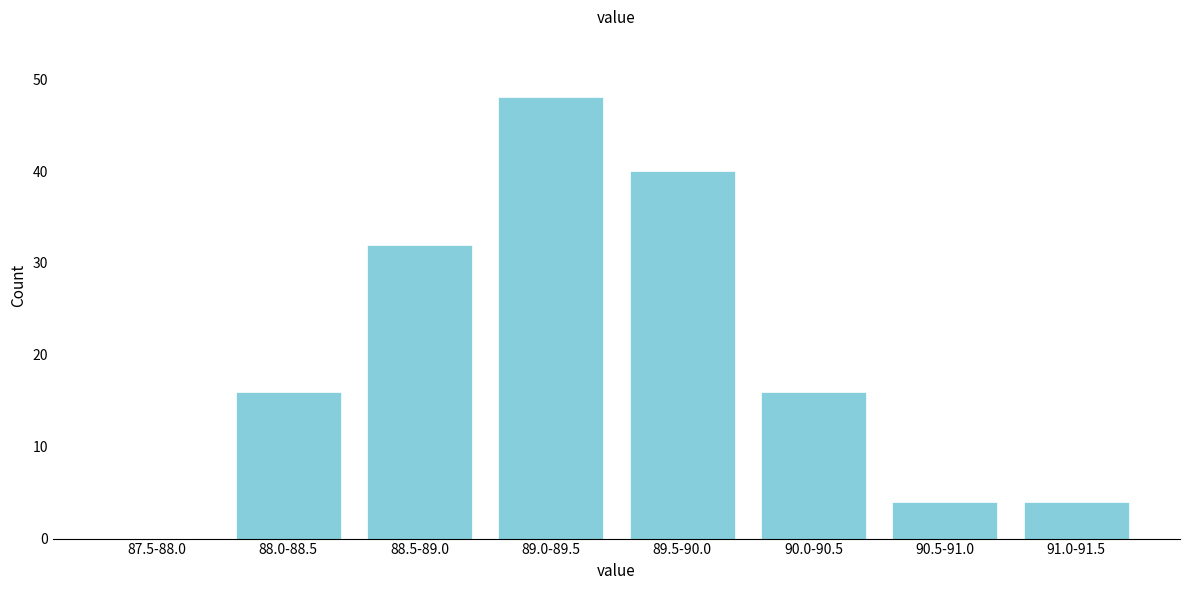

Reading right to left, list all the values displayed in this chart.

91.0-91.5=4	90.5-91.0=4	90.0-90.5=16	89.5-90.0=40	89.0-89.5=48	88.5-89.0=32	88.0-88.5=16	87.5-88.0=0